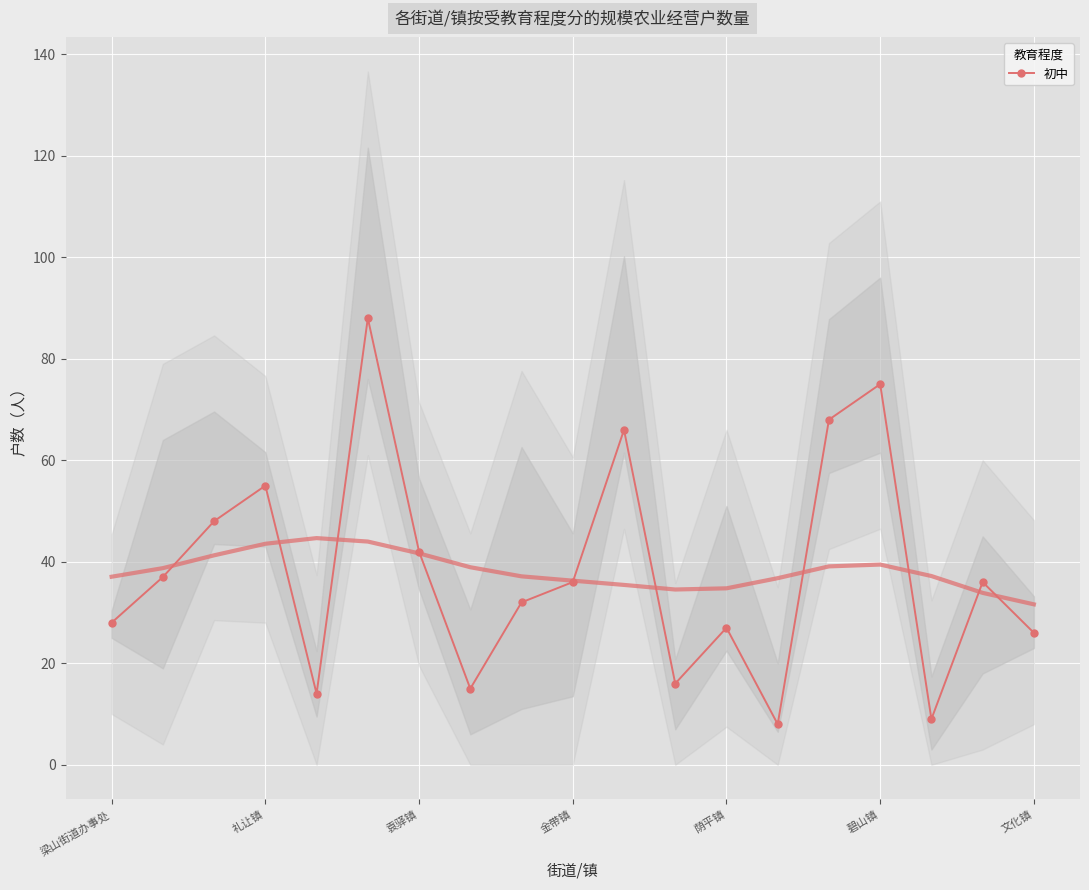

The value at 7 is 4. True or false?

False